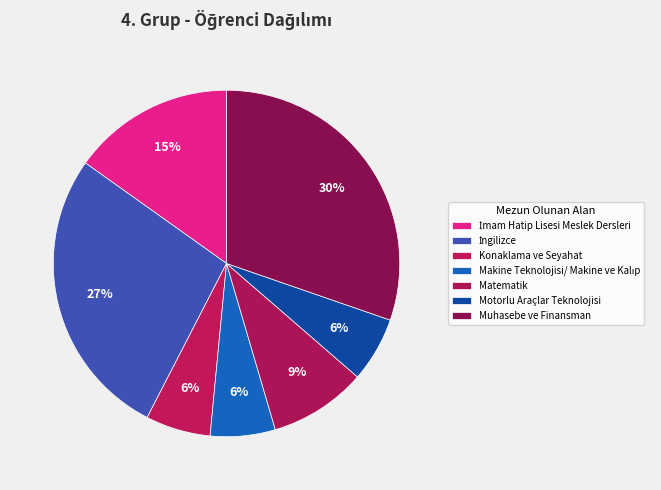

Is it true that Motorlu Araçlar Teknolojisi is 21% of the pie?

False